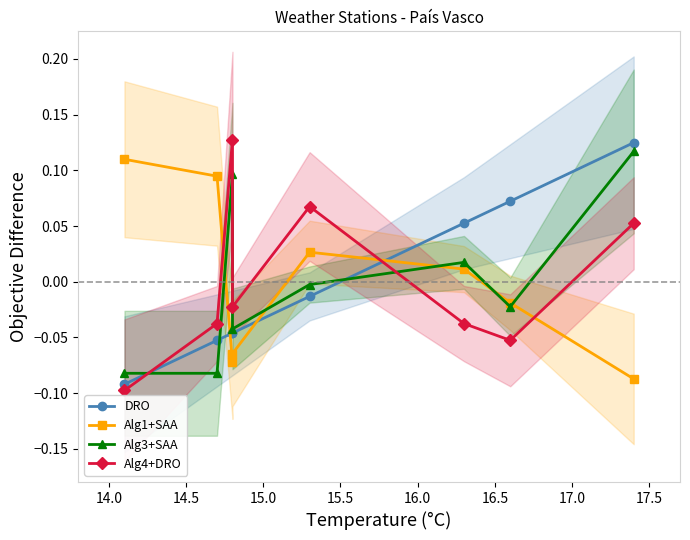

How many lines are shown in the chart?

4